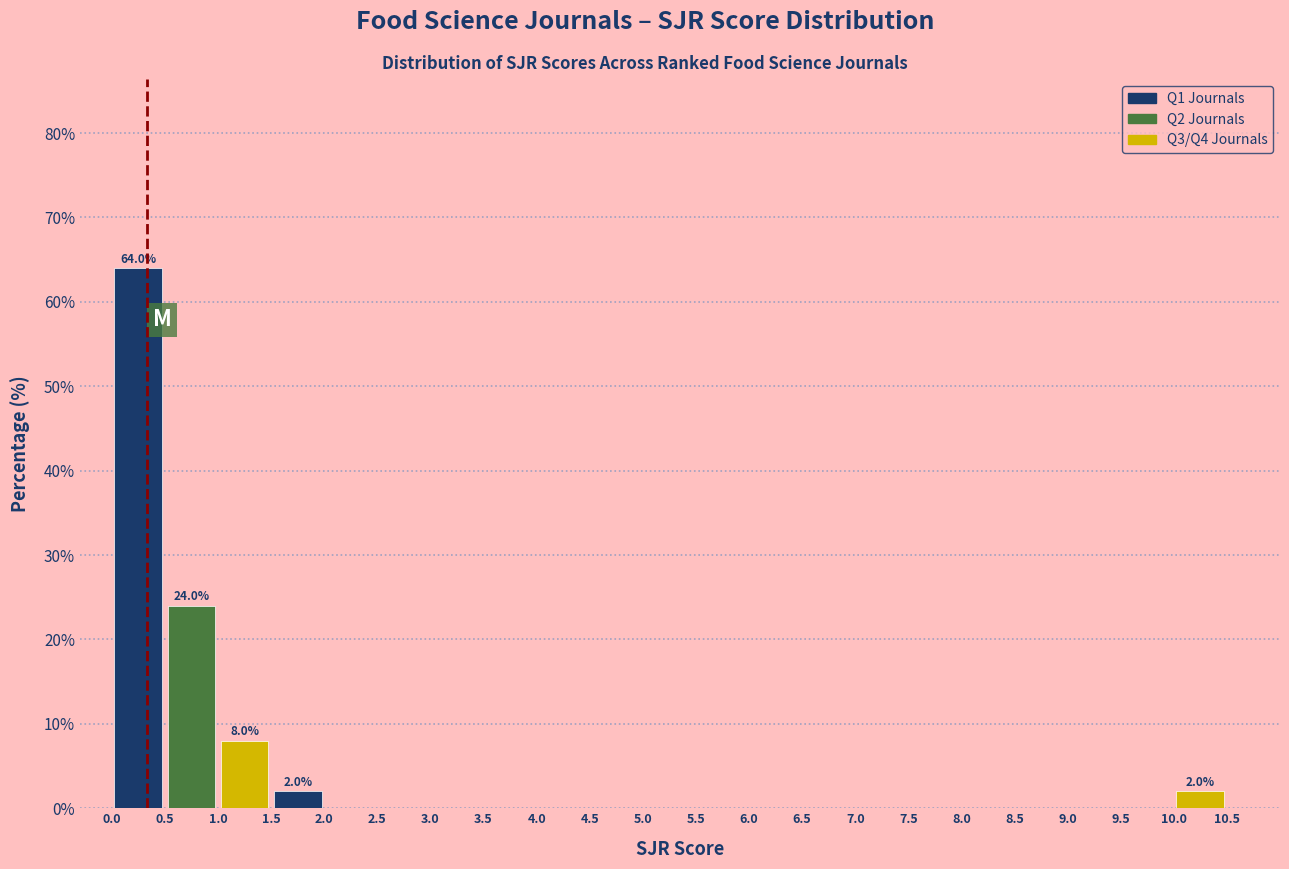

Which range on the x-axis has the tallest bar?

0.0 to 0.5